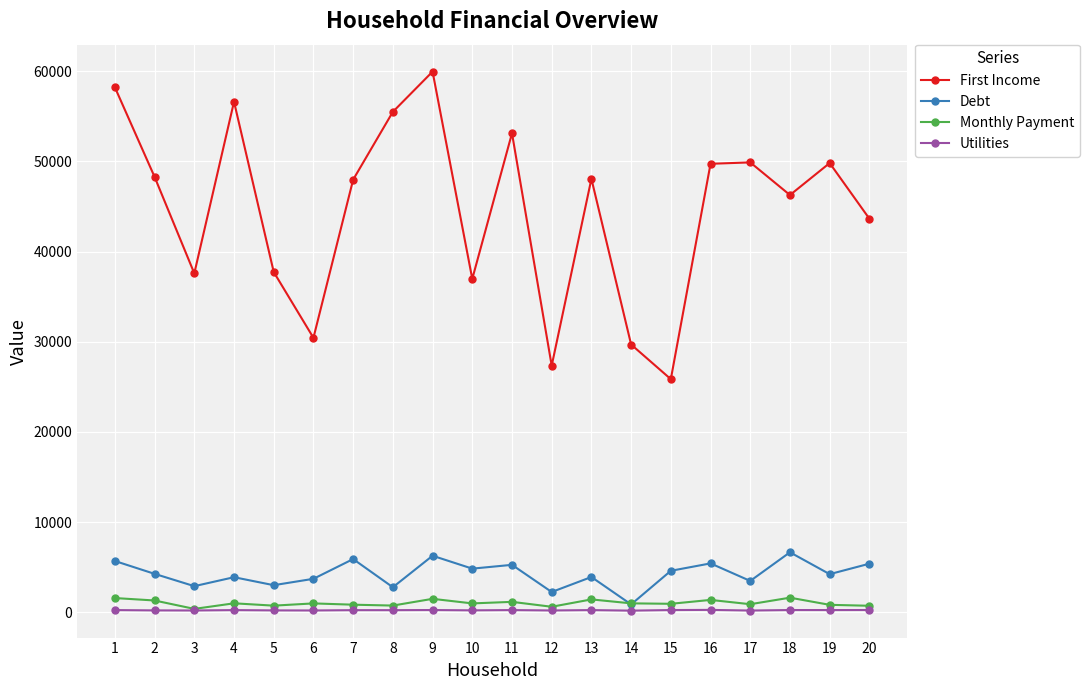

The value of Debt at 4 is 3896. True or false?

True